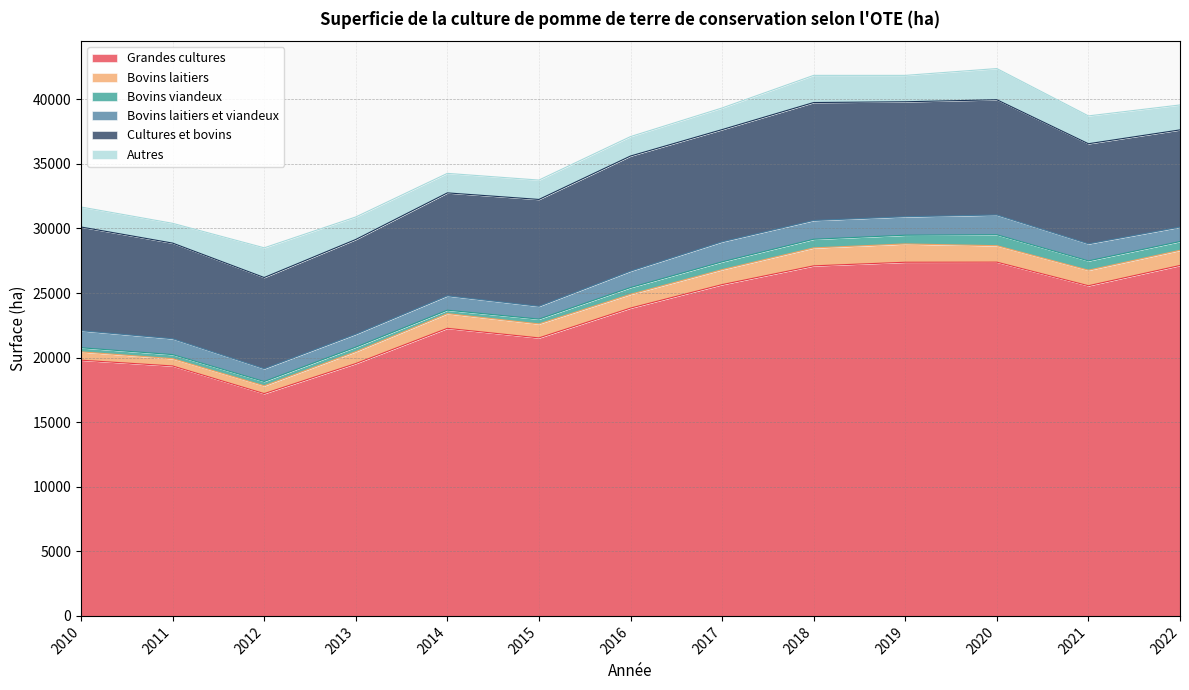

What is the average value of the Bovins laitiers series?

1049